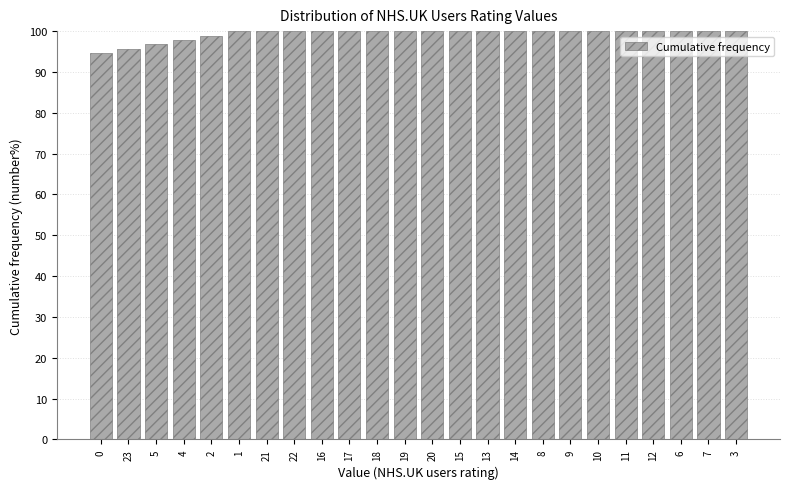

Reading left to right, transcribe all the data shown in this chart.

94.6	95.7	96.7	97.8	98.9	100.0	100.0	100.0	100.0	100.0	100.0	100.0	100.0	100.0	100.0	100.0	100.0	100.0	100.0	100.0	100.0	100.0	100.0	100.0